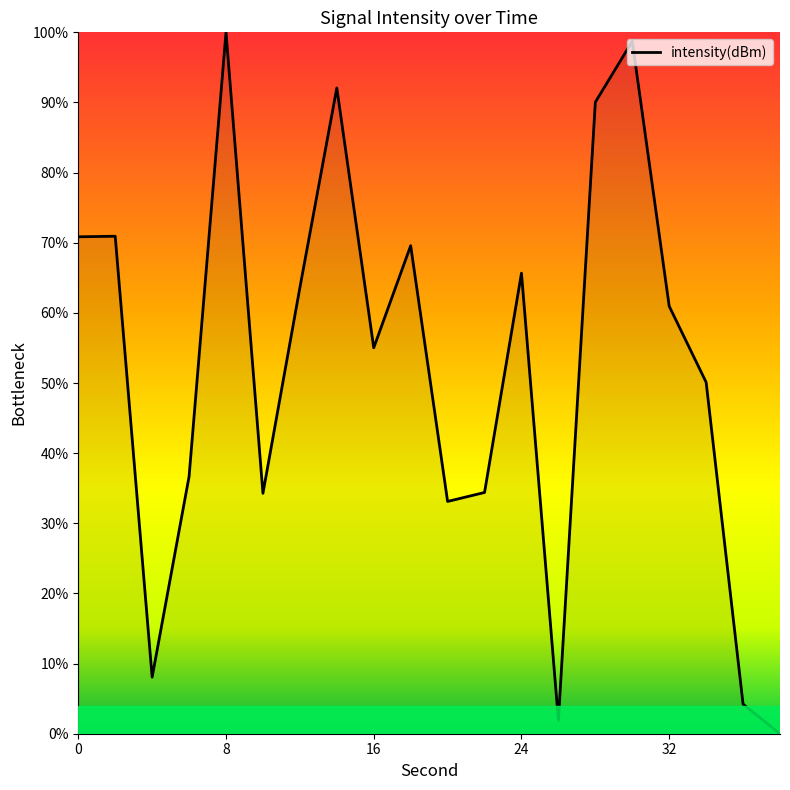

What is the maximum value shown in the chart?

100.0